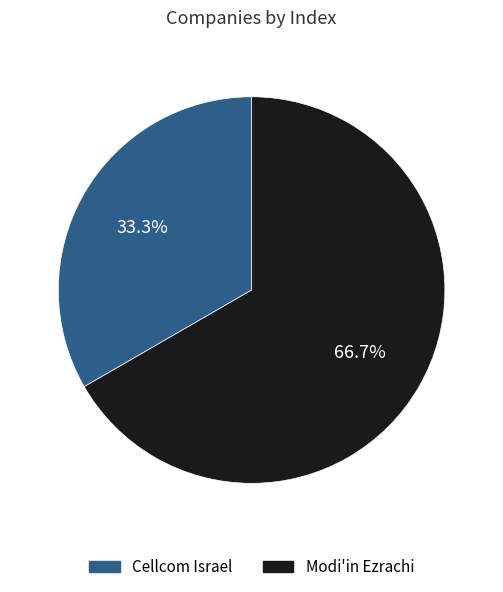

What is the ratio of the value at Cellcom Israel to the value at Modi'in Ezrachi?

0.5